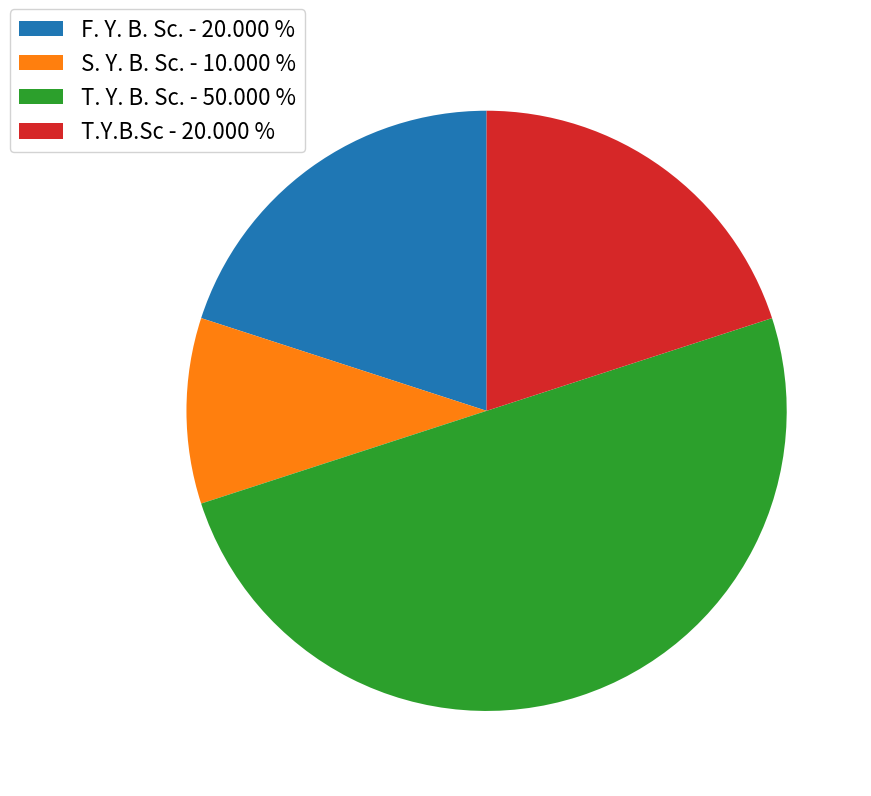

The T.Y.B.Sc slice represents 29% of the pie. True or false?

False